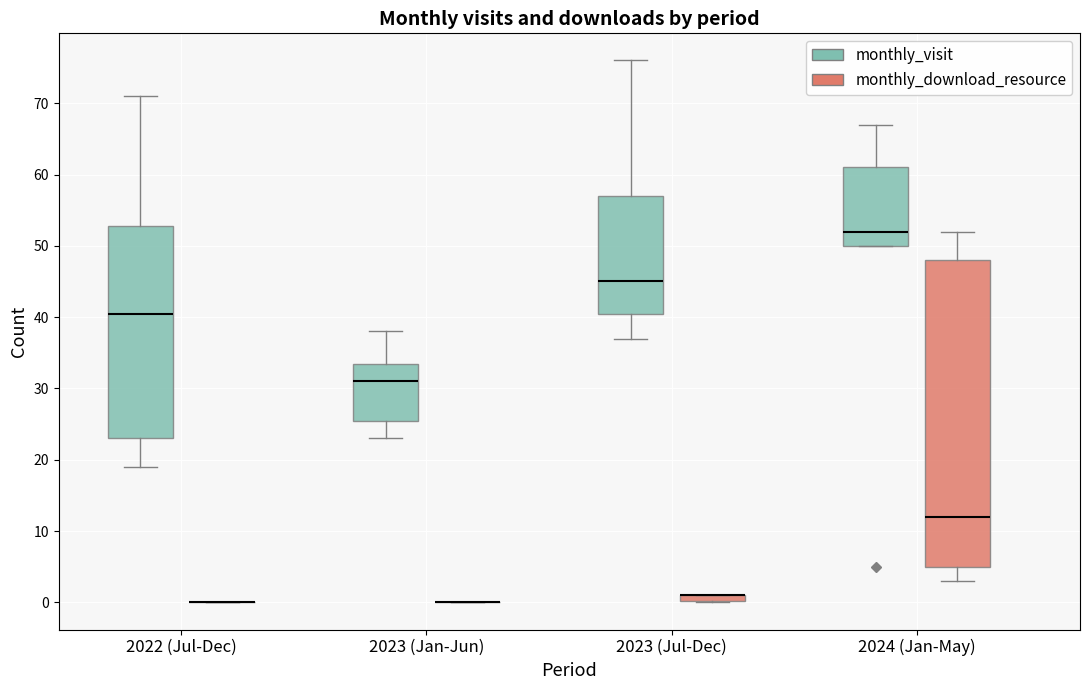

Comparing the boxes themselves (not the whiskers), which one is the tallest?

2024 (Jan-May) (monthly_download_resource)